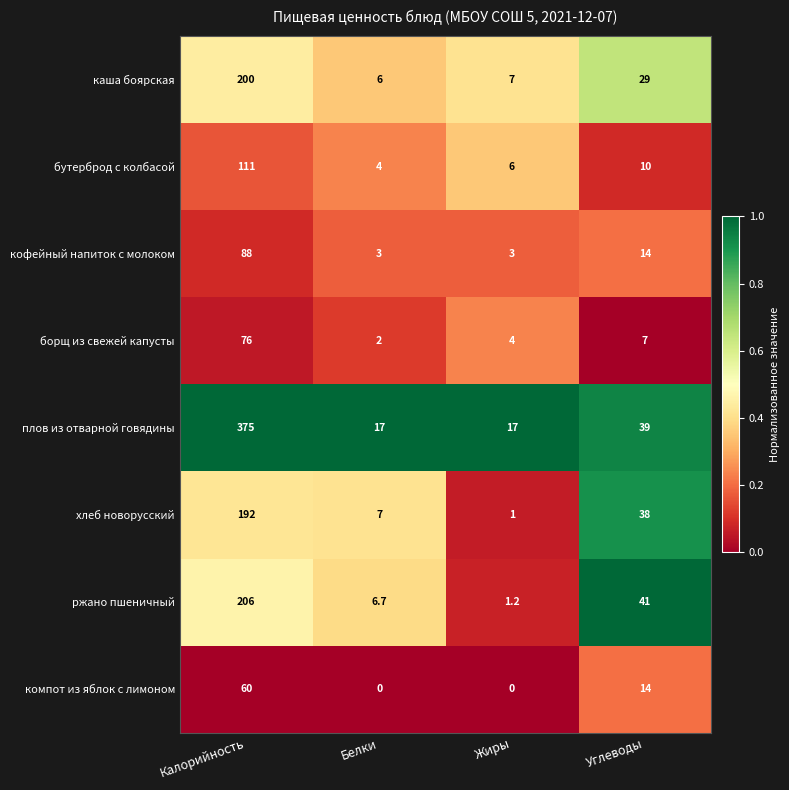

Which series has the largest total across all categories?

плов из отварной говядины